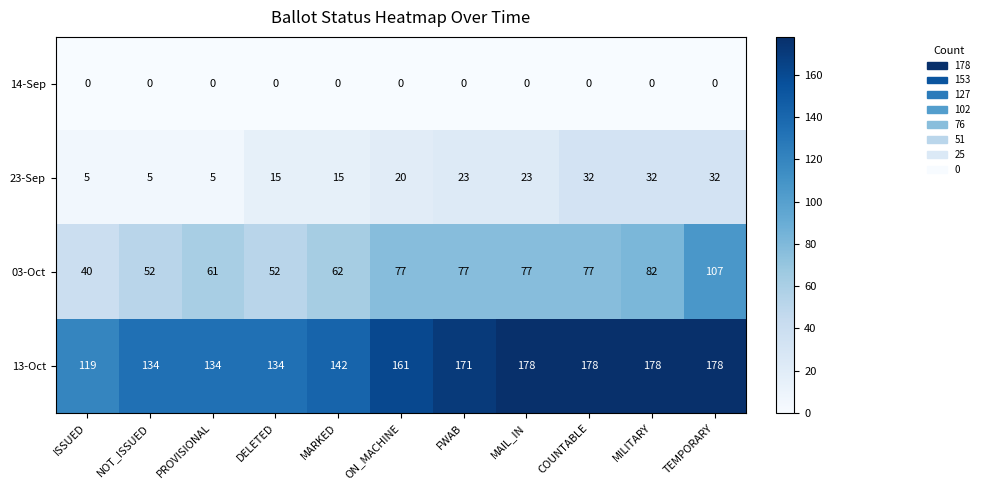

The value of 23-Sep at COUNTABLE is 32. True or false?

True